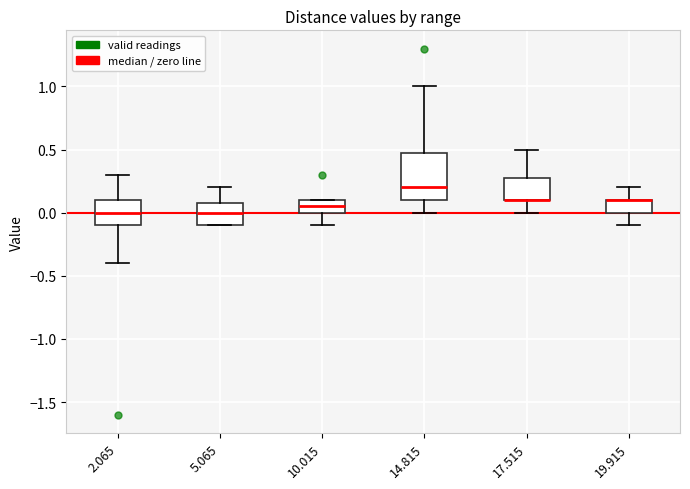

Reading left to right, read every box against the y-axis: the position of its median line, the range the box covers, and the ends of its whiskers. The values are not printed on the chart, so give them approximately, as read against the axis.

2.065: median 0.00, box -0.10 to 0.10, whiskers -0.40 to 0.30
5.065: median 0.00, box -0.10 to 0.10, whiskers -0.10 to 0.20
10.015: median 0.05, box 0.00 to 0.10, whiskers -0.10 to 0.10
14.815: median 0.20, box 0.10 to 0.50, whiskers 0.00 to 1.00
17.515: median 0.10 (drawn on the box's lower edge), box 0.10 to 0.30, whiskers 0.00 to 0.50
19.915: median 0.10 (drawn on the box's upper edge), box 0.00 to 0.10, whiskers -0.10 to 0.20